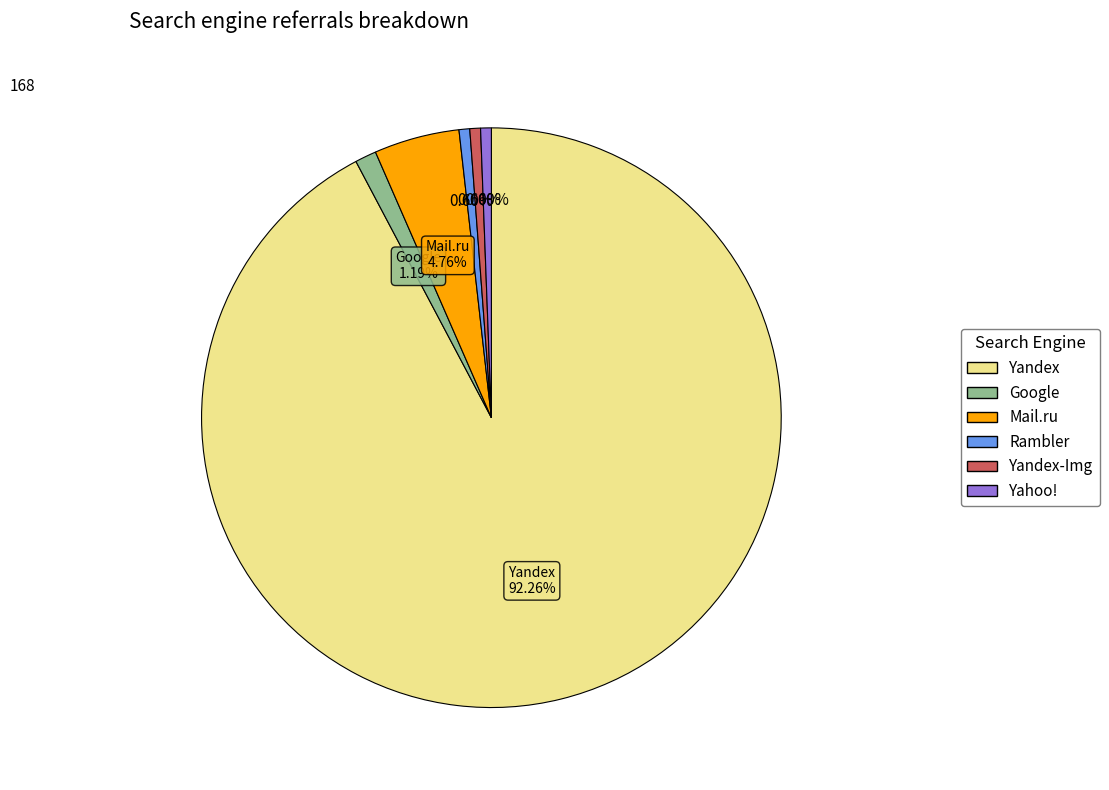

Does any single category account for the majority?

Yes